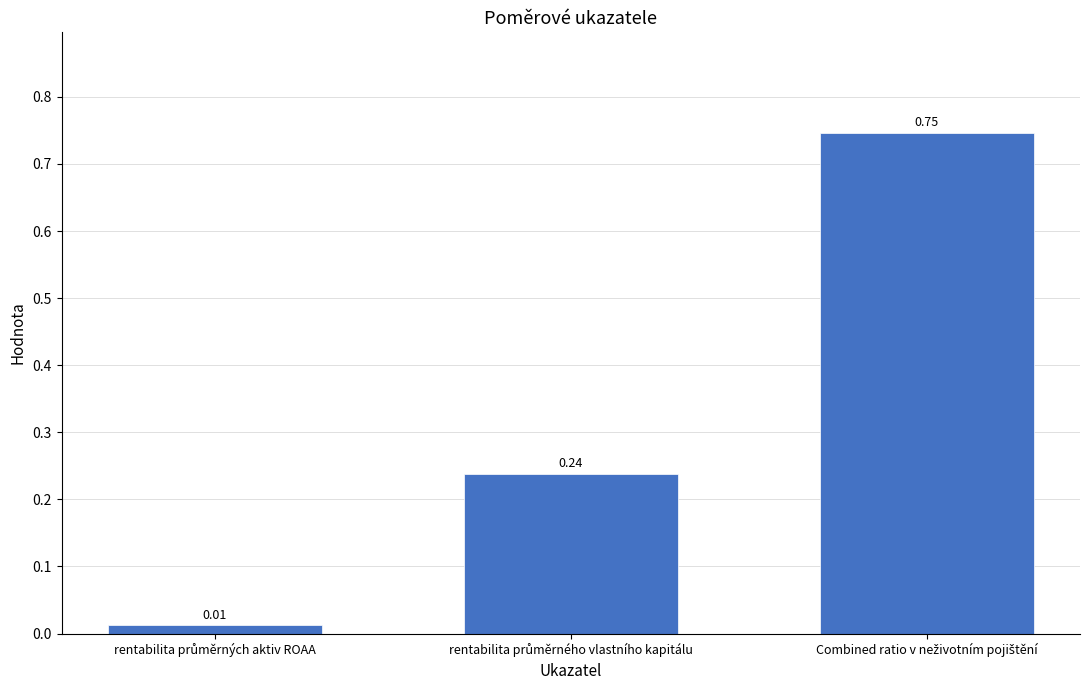

What is the average value?

0.3